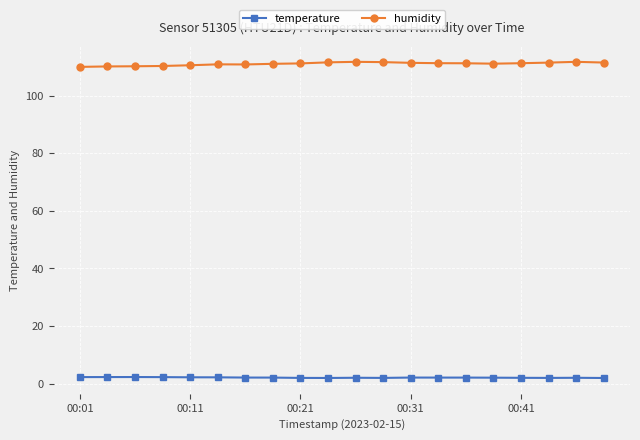

True or false: temperature and humidity cross at least once.

False